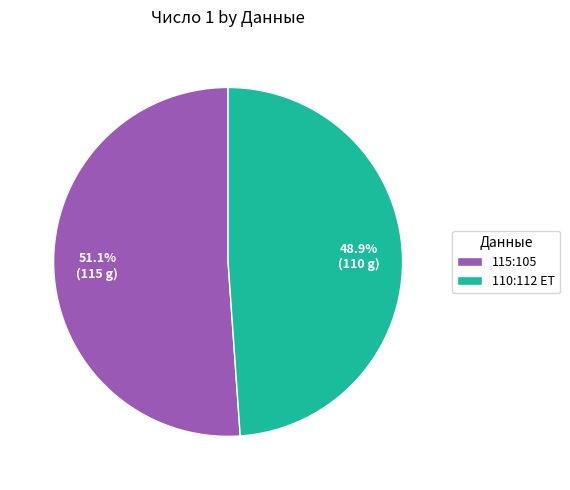

Combined, what portion of the pie is 110:112 ET and 115:105?

100.0%